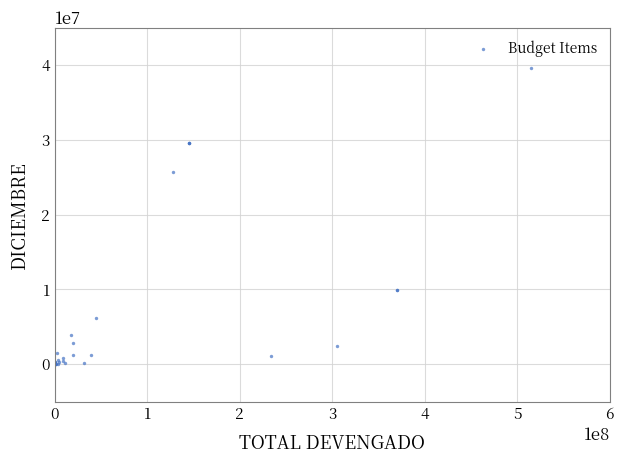

What Y value in the scatter plot is closest to 19774315?

25761029.9